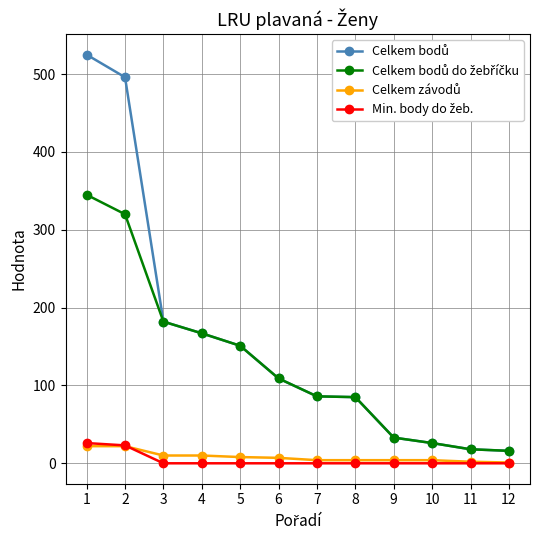

What is the maximum value shown in the chart?

525